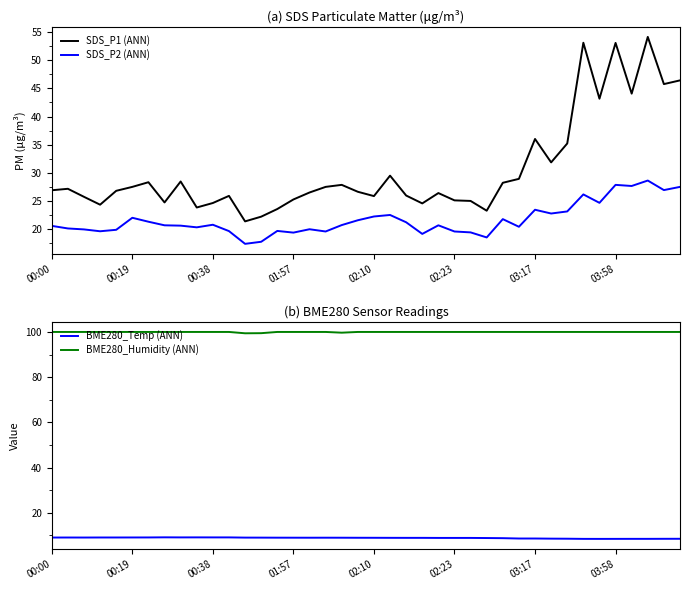

What is the highest value of the BME280_Humidity (ANN) series?

100.0